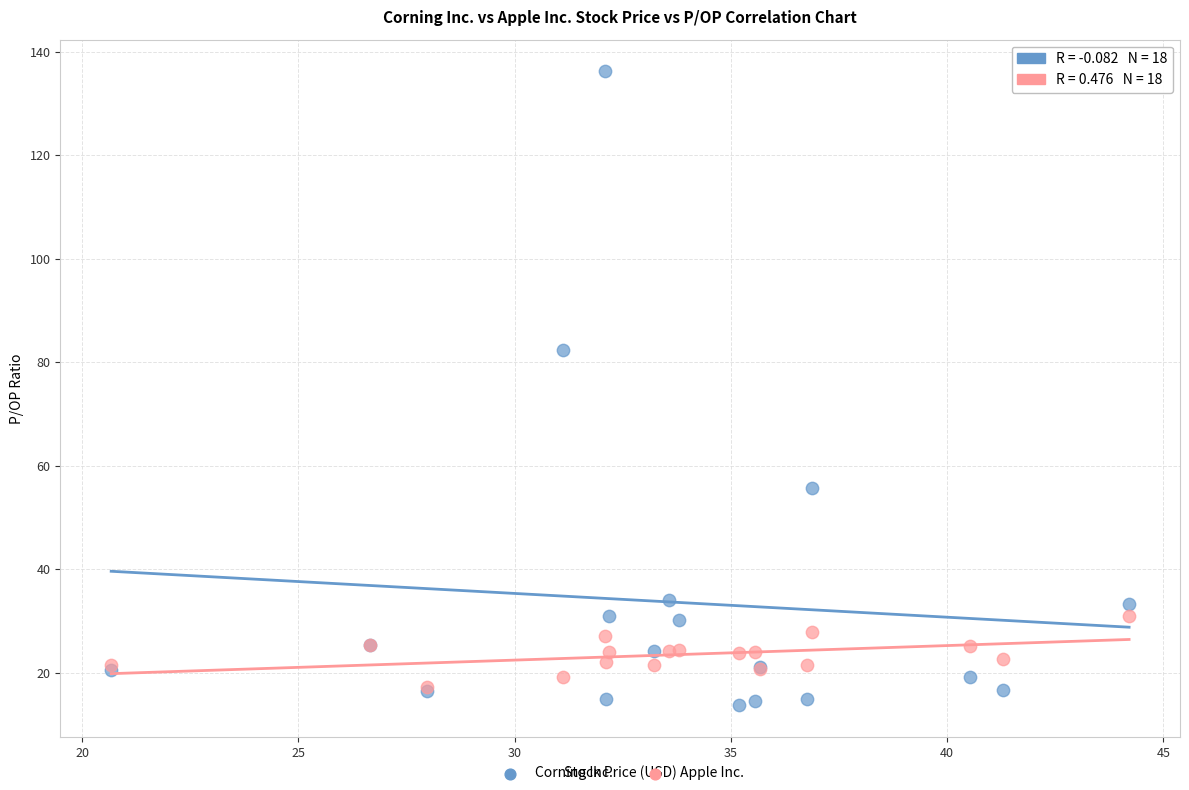

Across all series, what Y value is closest to 74?

82.3